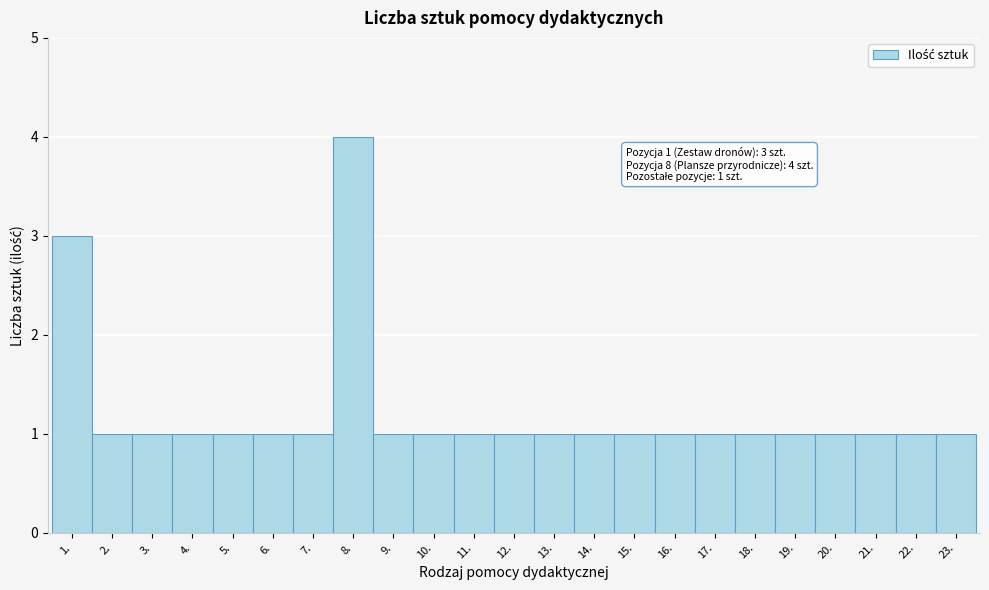

Reading left to right, transcribe all the data shown in this chart.

1.=3	2.=1	3.=1	4.=1	5.=1	6.=1	7.=1	8.=4	9.=1	10.=1	11.=1	12.=1	13.=1	14.=1	15.=1	16.=1	17.=1	18.=1	19.=1	20.=1	21.=1	22.=1	23.=1